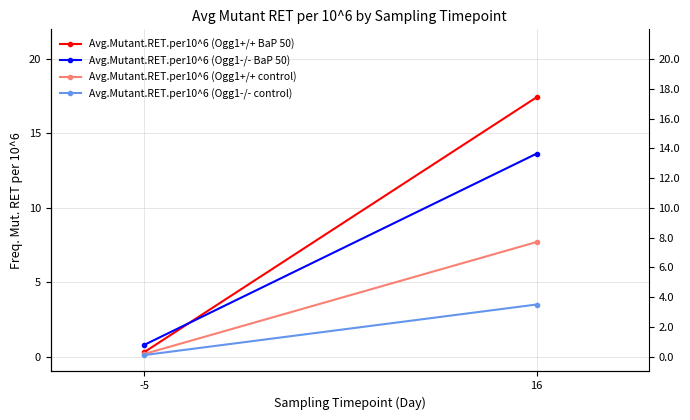

What are all the series names shown in the legend?

Avg.Mutant.RET.per10^6 (Ogg1+/+ BaP 50), Avg.Mutant.RET.per10^6 (Ogg1-/- BaP 50), Avg.Mutant.RET.per10^6 (Ogg1+/+ control), Avg.Mutant.RET.per10^6 (Ogg1-/- control)